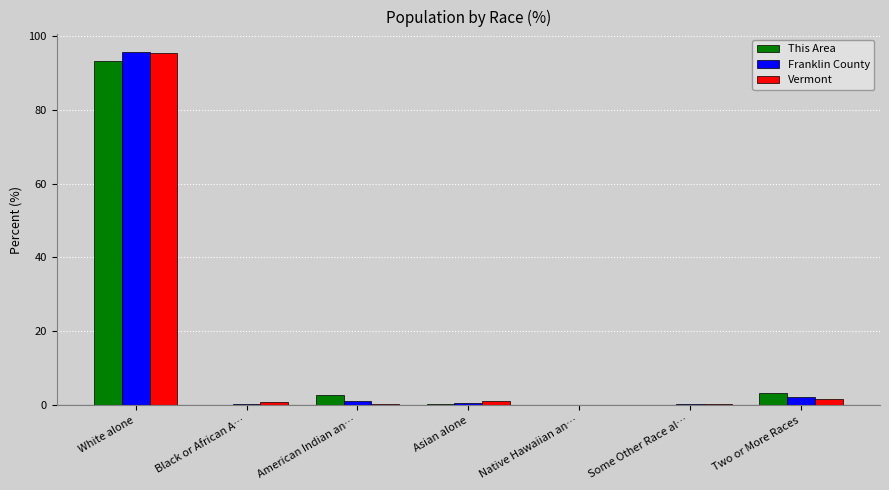

What is the maximum value for This Area?

93.2